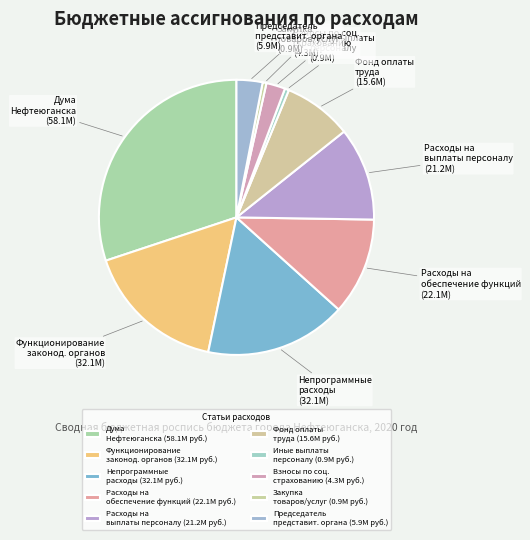

Is there any slice that represents more than half of the pie?

No